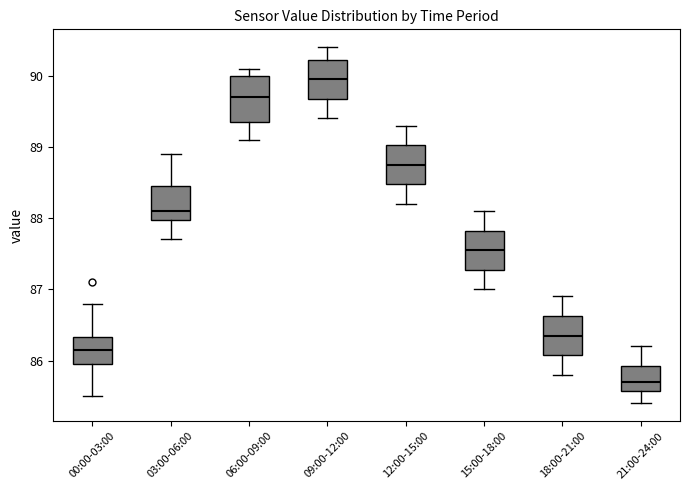

Reading left to right, transcribe this box plot: for each box, give where its median line is, the range the box spans, and where its two whiskers end, as read against the y-axis. The values are not printed on the chart, so give them approximately, as read against the axis.

00:00-03:00: median 86.2, box 86.0 to 86.3, whiskers 85.5 to 86.8
03:00-06:00: median 88.1, box 88.0 to 88.5, whiskers 87.7 to 88.9
06:00-09:00: median 89.7, box 89.4 to 90.0, whiskers 89.1 to 90.1
09:00-12:00: median 90.0, box 89.7 to 90.2, whiskers 89.4 to 90.4
12:00-15:00: median 88.8, box 88.5 to 89.0, whiskers 88.2 to 89.3
15:00-18:00: median 87.6, box 87.3 to 87.8, whiskers 87.0 to 88.1
18:00-21:00: median 86.4, box 86.1 to 86.6, whiskers 85.8 to 86.9
21:00-24:00: median 85.7, box 85.6 to 85.9, whiskers 85.4 to 86.2